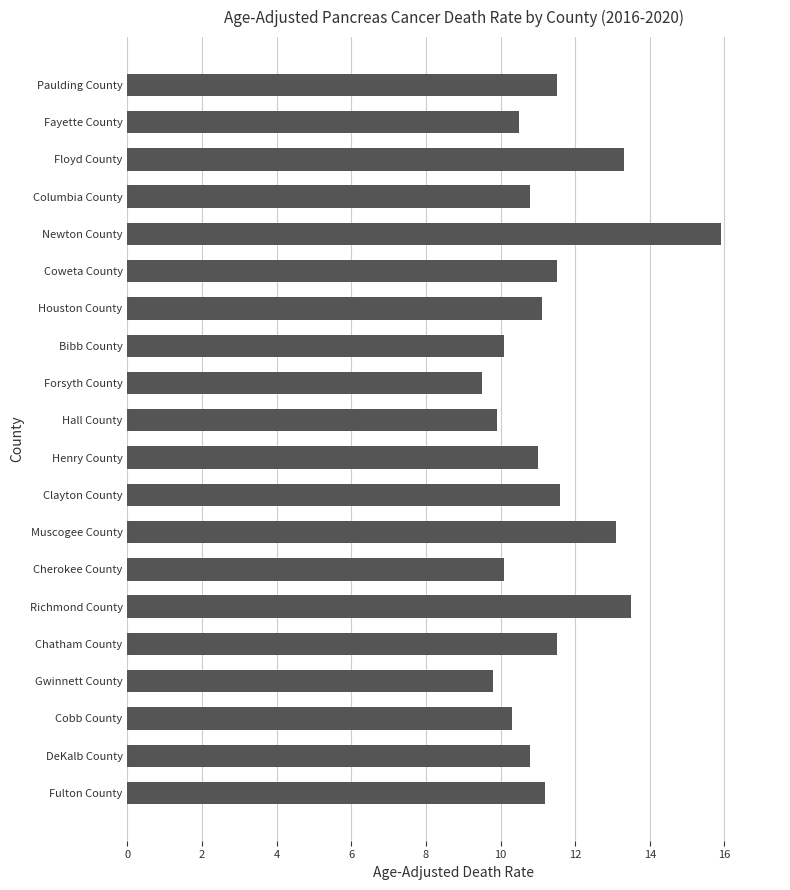

How many series are shown in this chart?

1